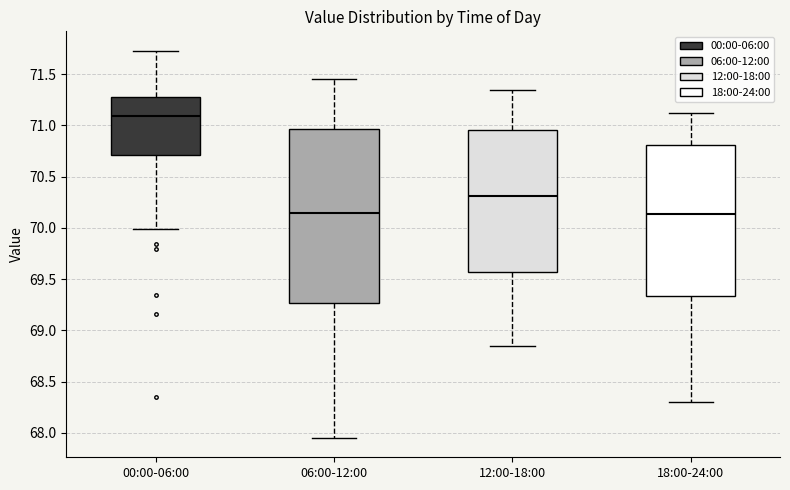

Comparing the boxes themselves (not the whiskers), which one is the tallest?

06:00-12:00